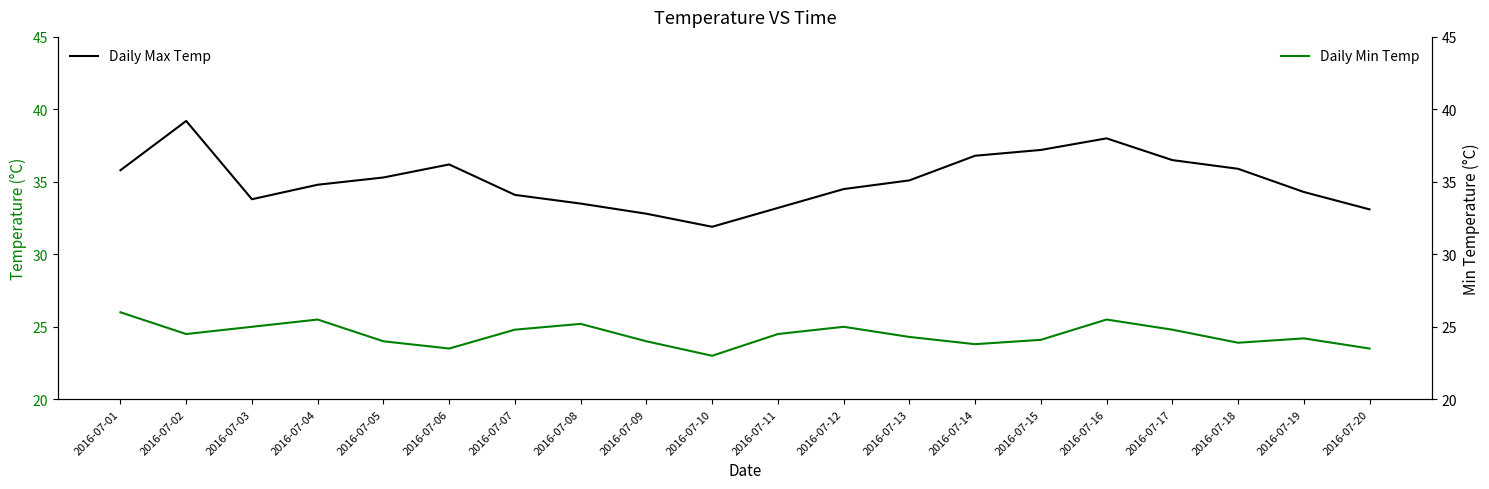

At which label is Daily Max Temp closest to 35?

2016-07-13